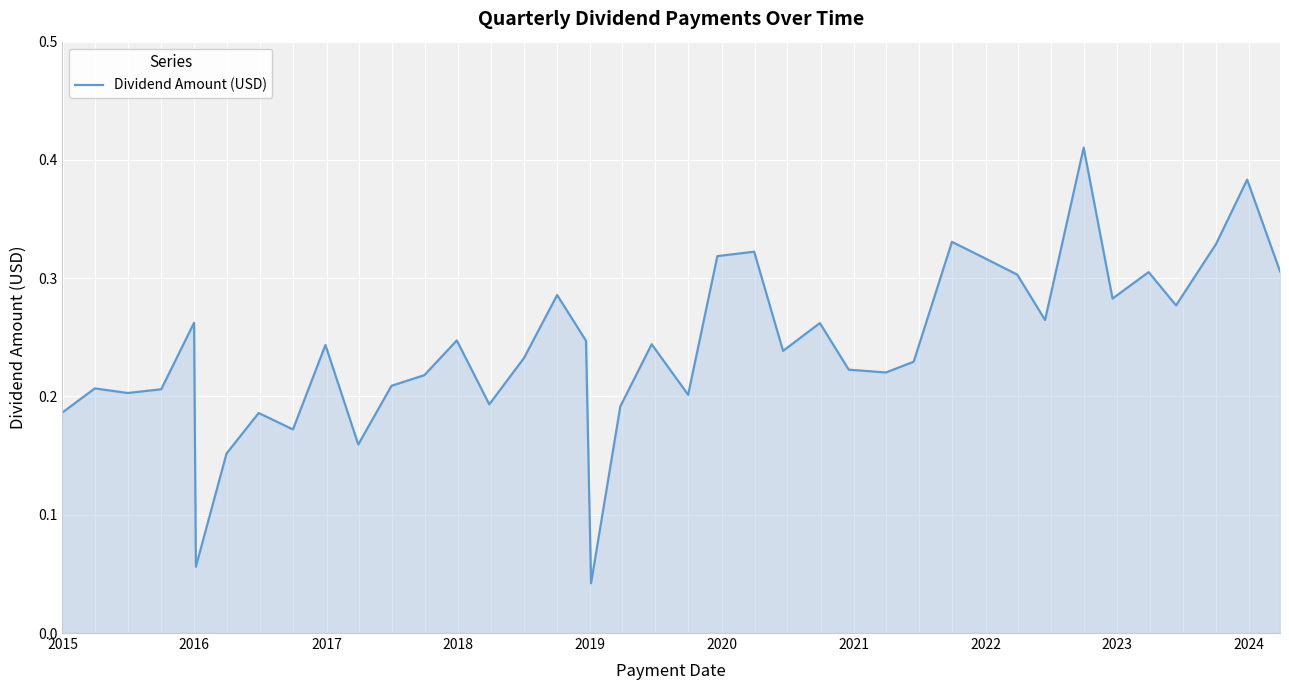

What is the value of the 40th point from the left?

0.3